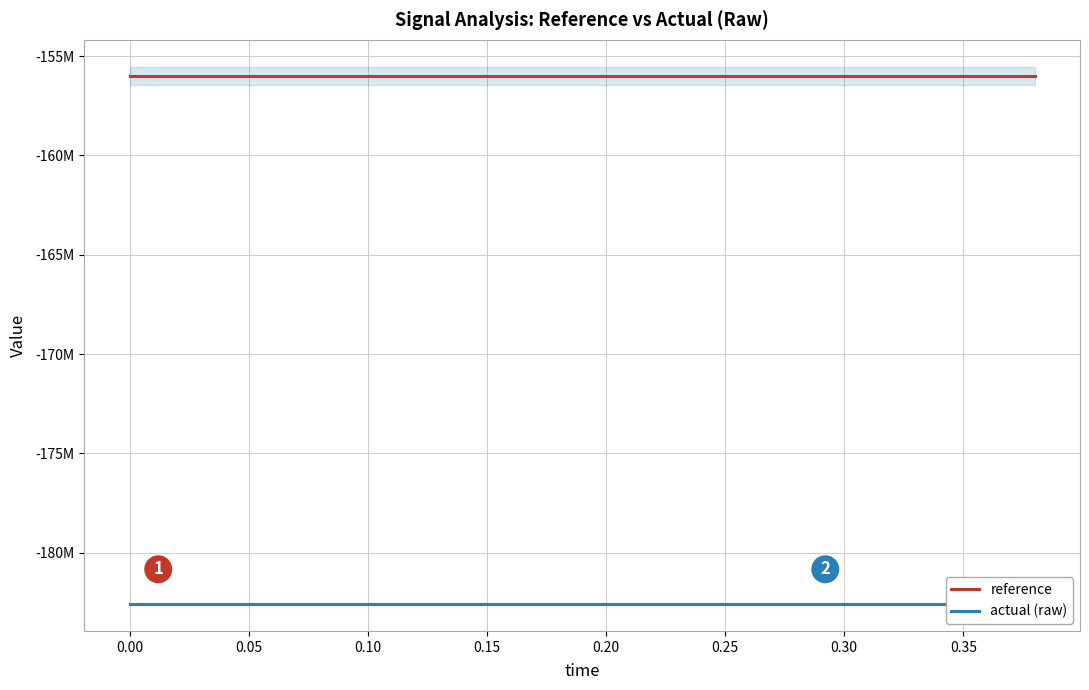

What is the sum of all reference values?

-3120000000.0